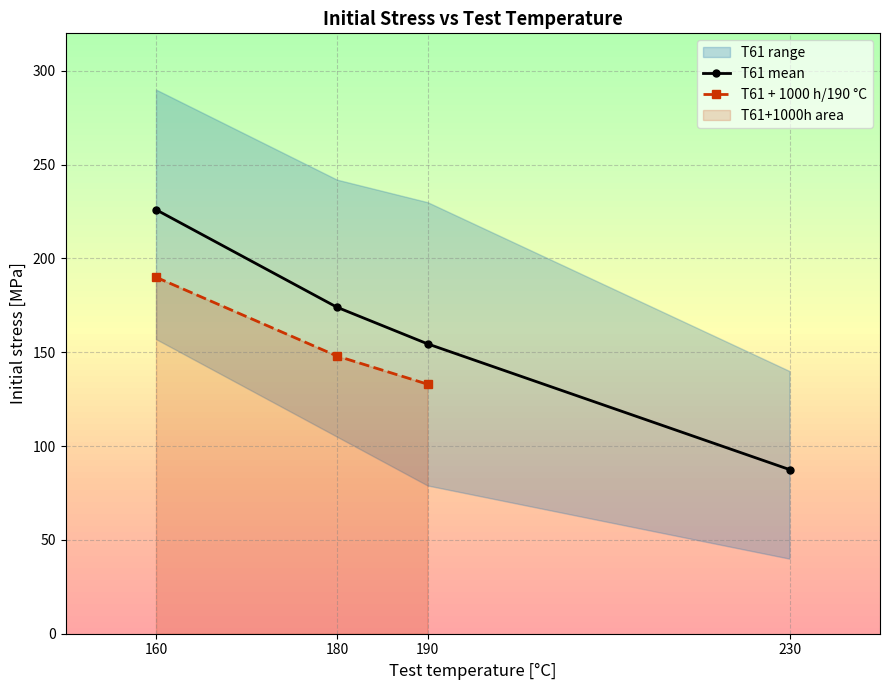

List the labels in order of T61 + 1000 h/190 °C value, largest first.

160, 180, 190